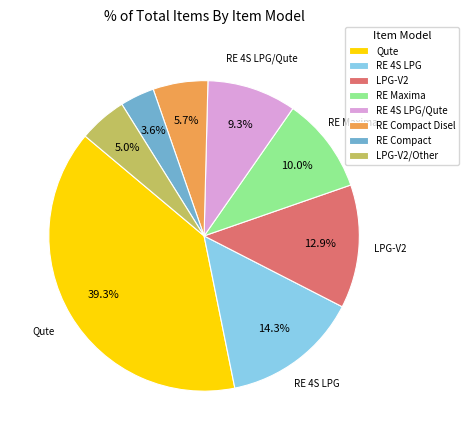

What percentage is the LPG-V2 slice, to the nearest percent?

13%